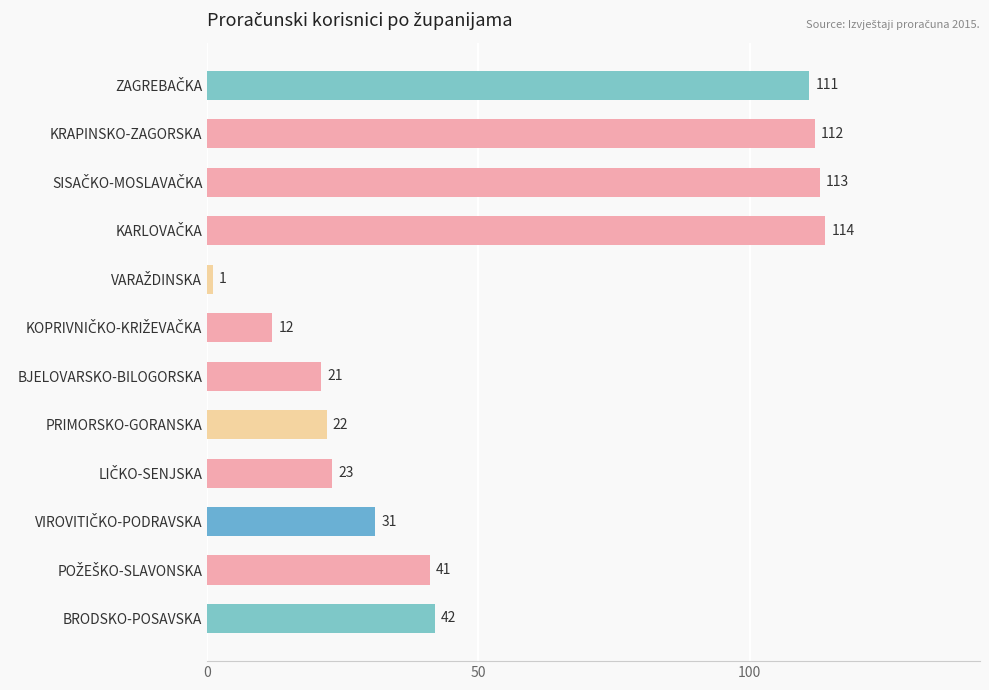

What is the change in value from PRIMORSKO-GORANSKA to BRODSKO-POSAVSKA?

+20